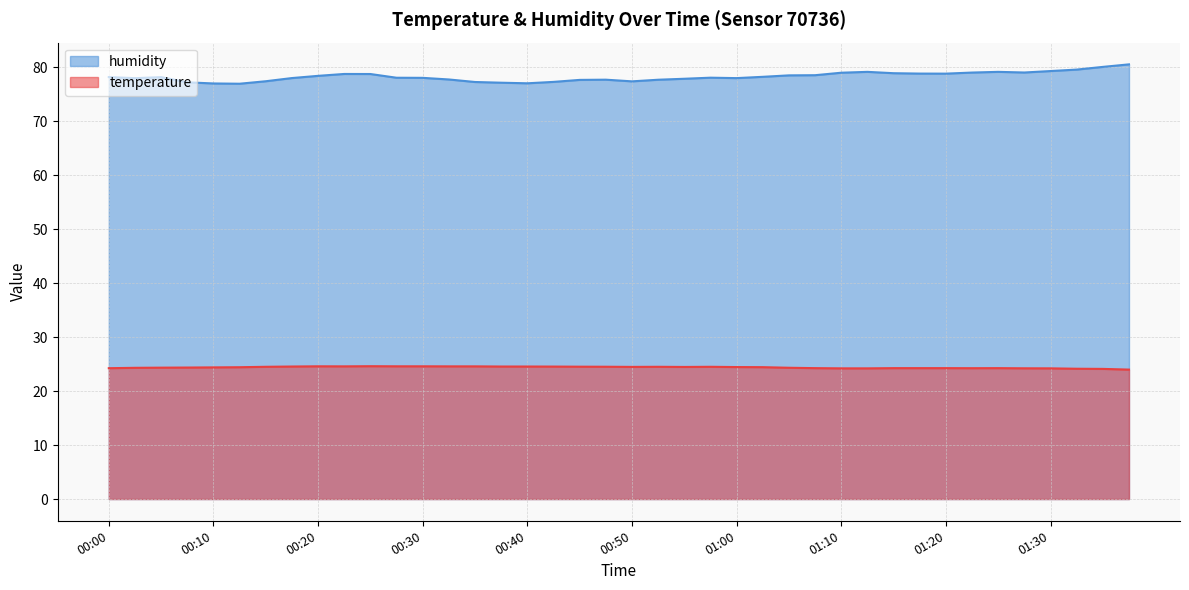

What is the difference between the humidity values at 01:27 and 00:47?

1.3